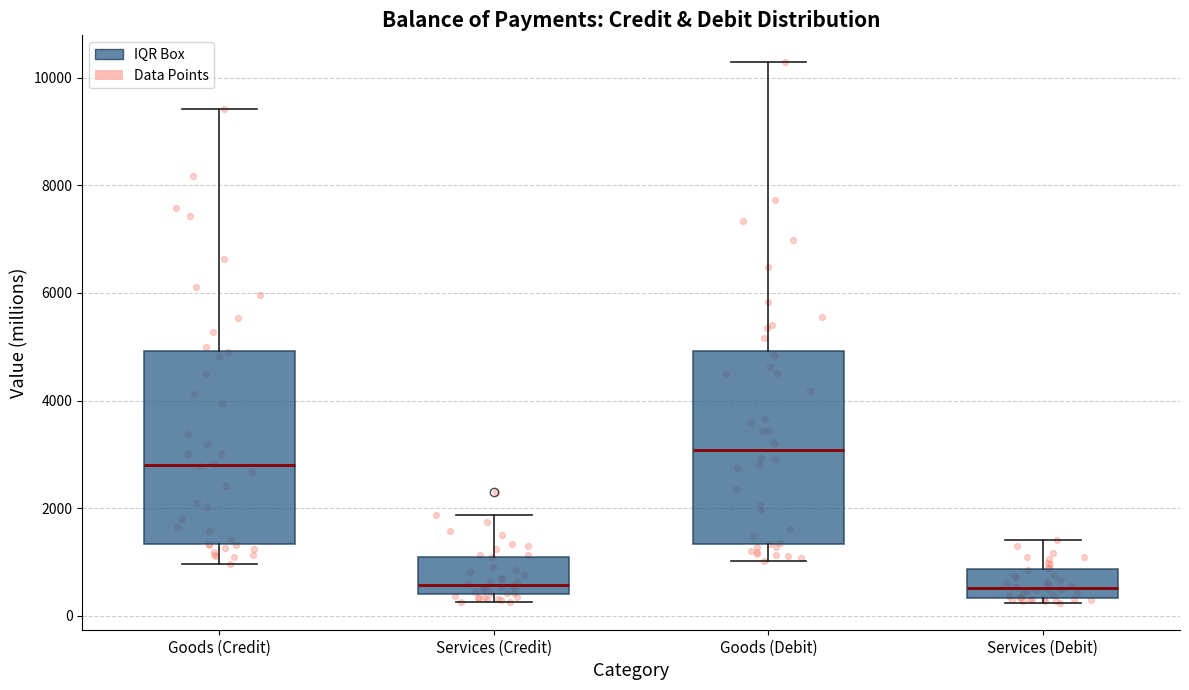

Reading left to right, transcribe this box plot: for each box, give where its median line is, the range the box spans, and where its two whiskers end, as read against the y-axis. The values are not printed on the chart, so give them approximately, as read against the axis.

Goods (Credit): median 2800, box 1400 to 5000, whiskers 1000 to 9400
Services (Credit): median 600, box 400 to 1000, whiskers 200 to 1800
Goods (Debit): median 3000, box 1400 to 5000, whiskers 1000 to 10200
Services (Debit): median 600, box 400 to 800, whiskers 200 to 1400